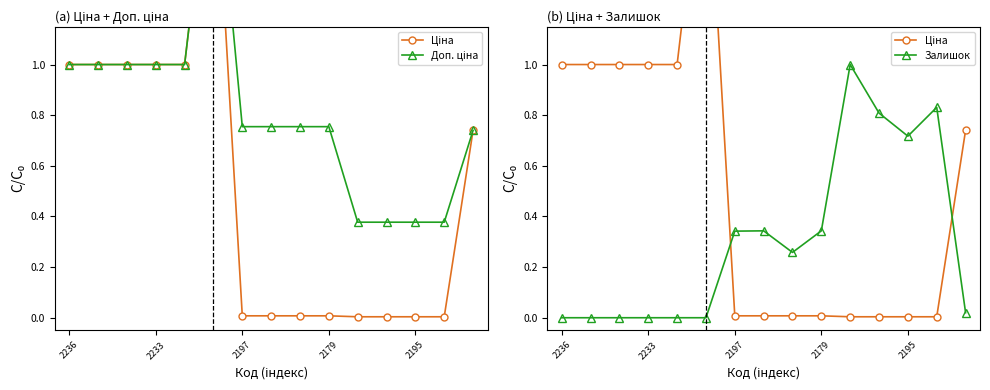

The Доп. ціна series shows 0.4 at 10. True or false?

True